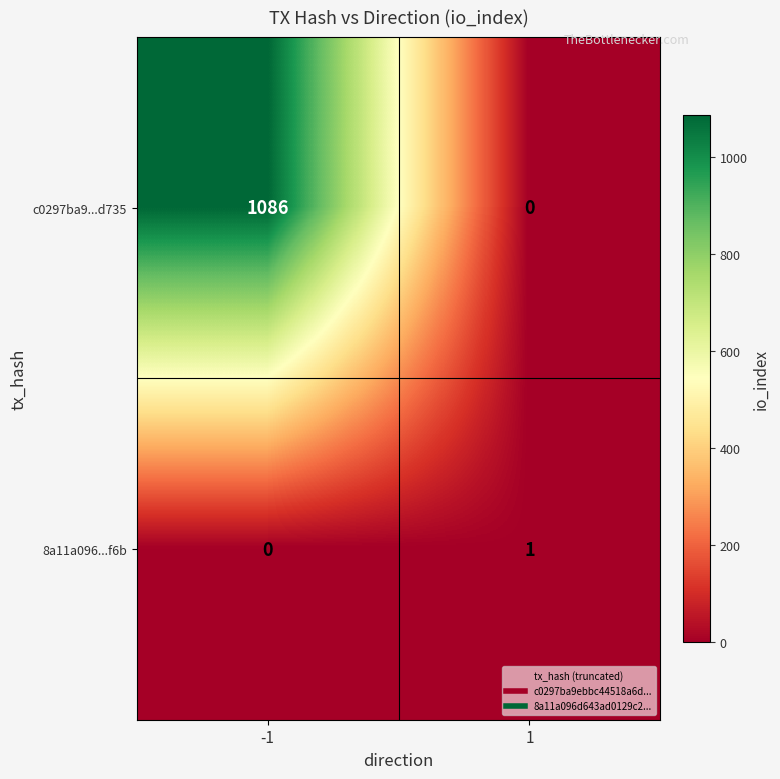

Is it true that 8a11a096...f6b equals 0 at -1?

True